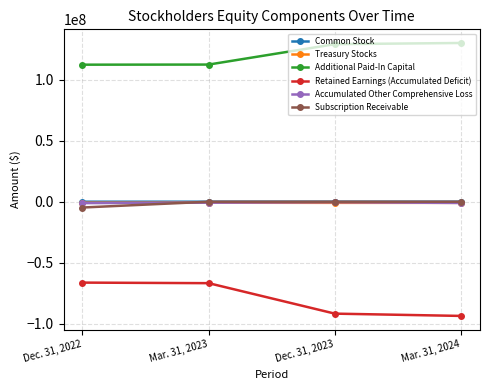

Which series changed the most between Dec. 31, 2022 and Dec. 31, 2023?

Retained Earnings (Accumulated Deficit)